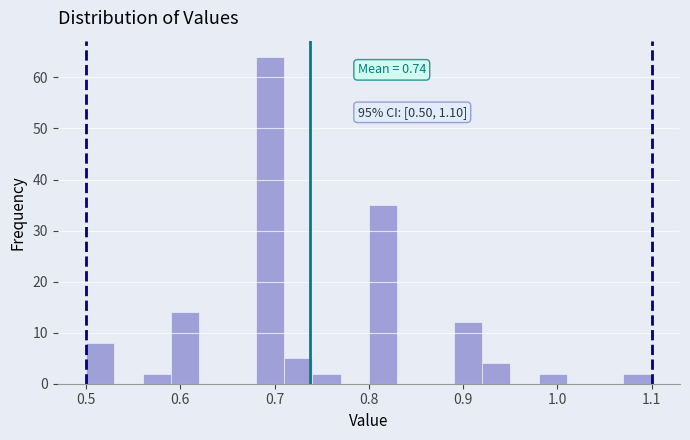

Read against the x-axis, roughly where is the centre of the tallest bar?

0.70